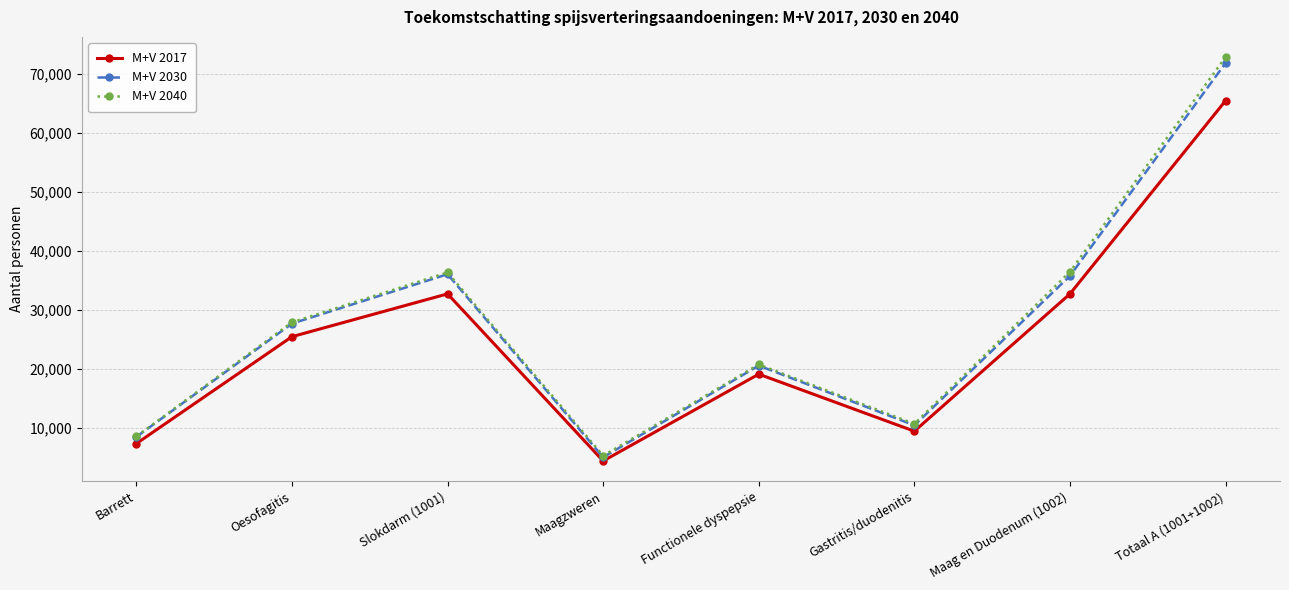

Which label corresponds to the smallest value in the chart?

Maagzweren